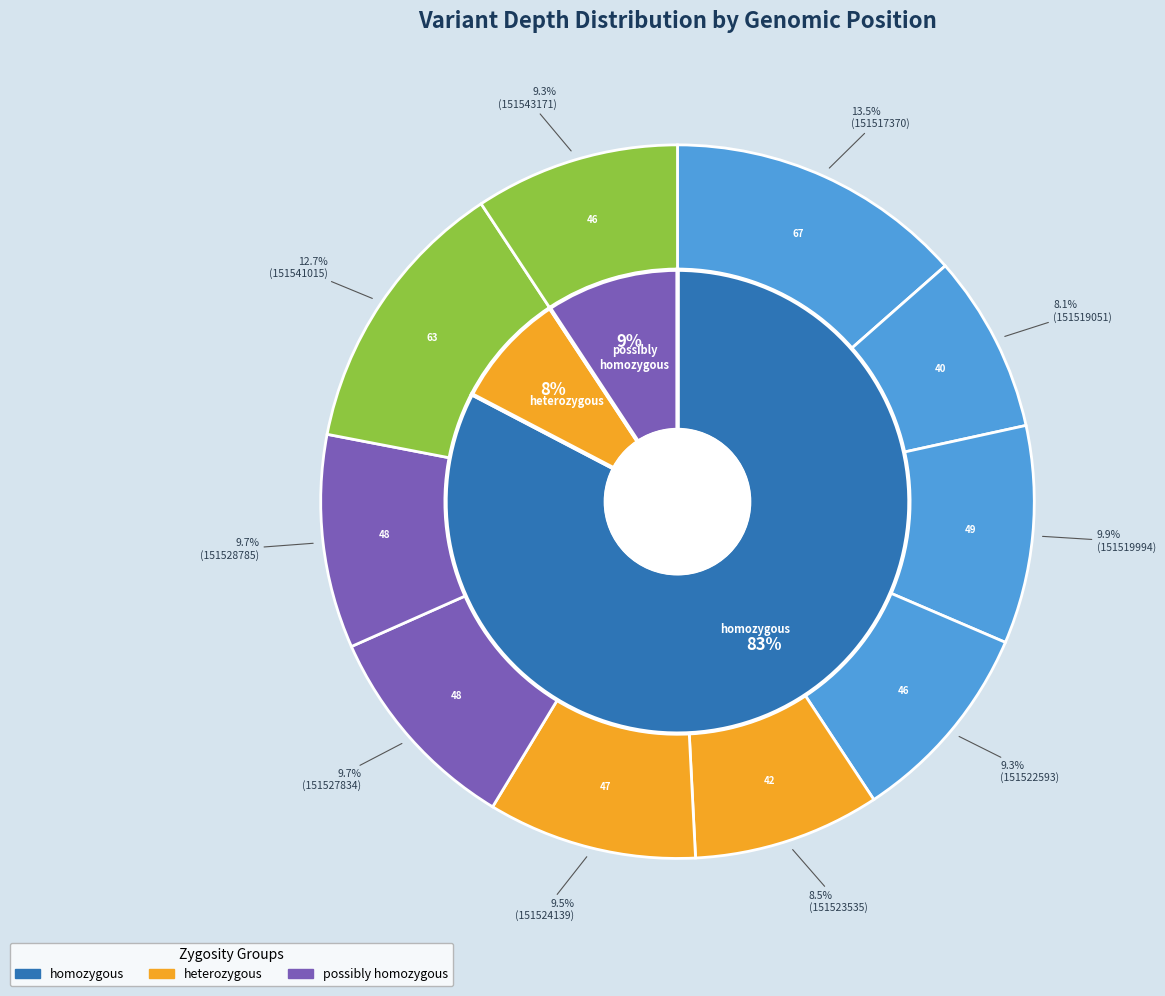

Does 151517370 represent more than half of the total?

No